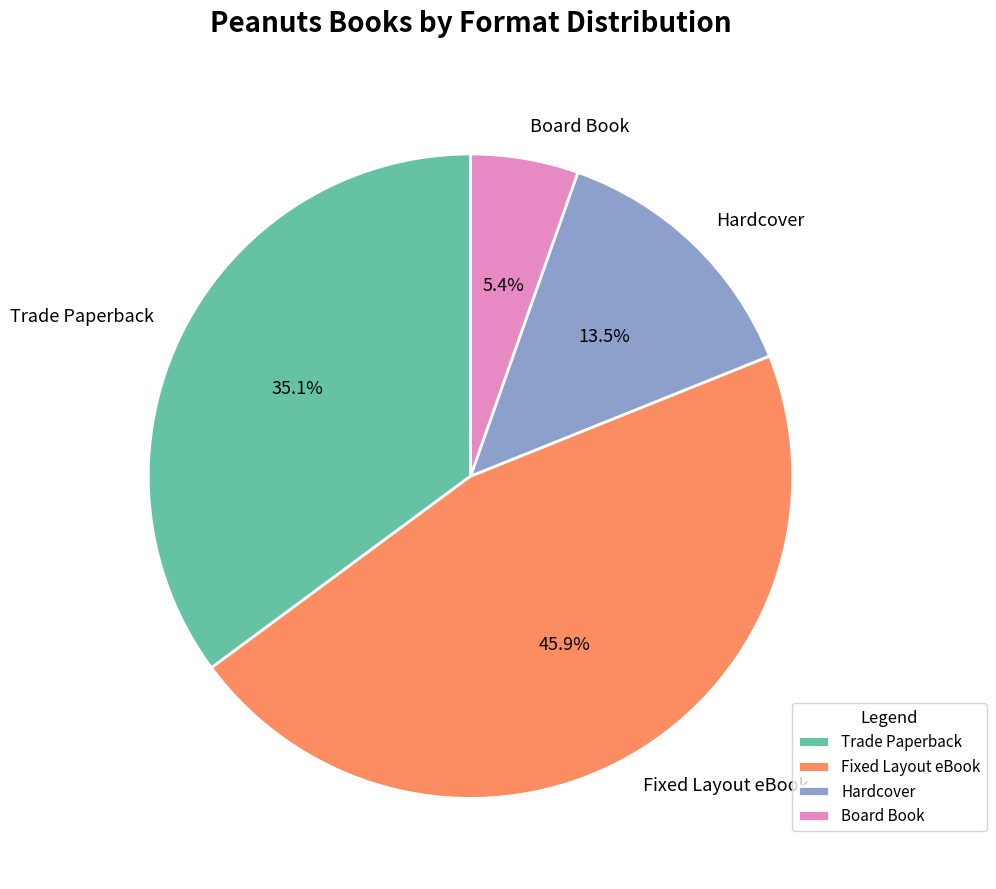

Is Trade Paperback the majority of the pie?

No